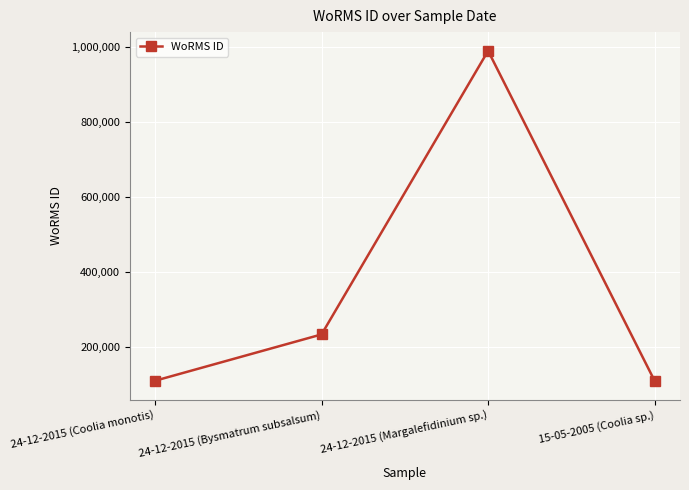

How many points are higher than both their immediate neighbors (excluding endpoints)?

1